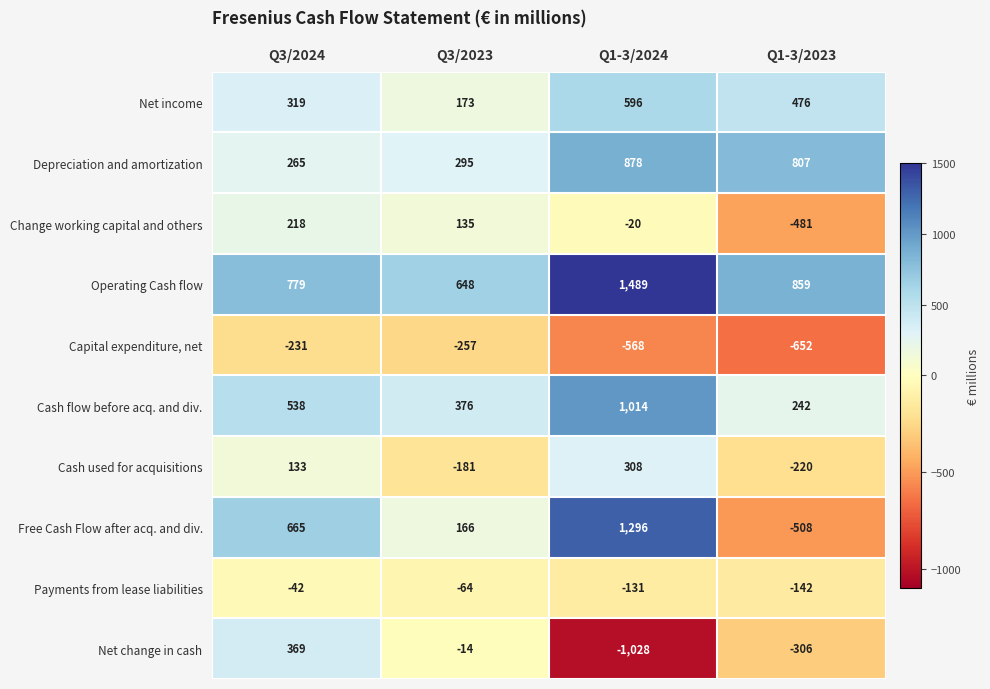

How many data points does each series have?

4